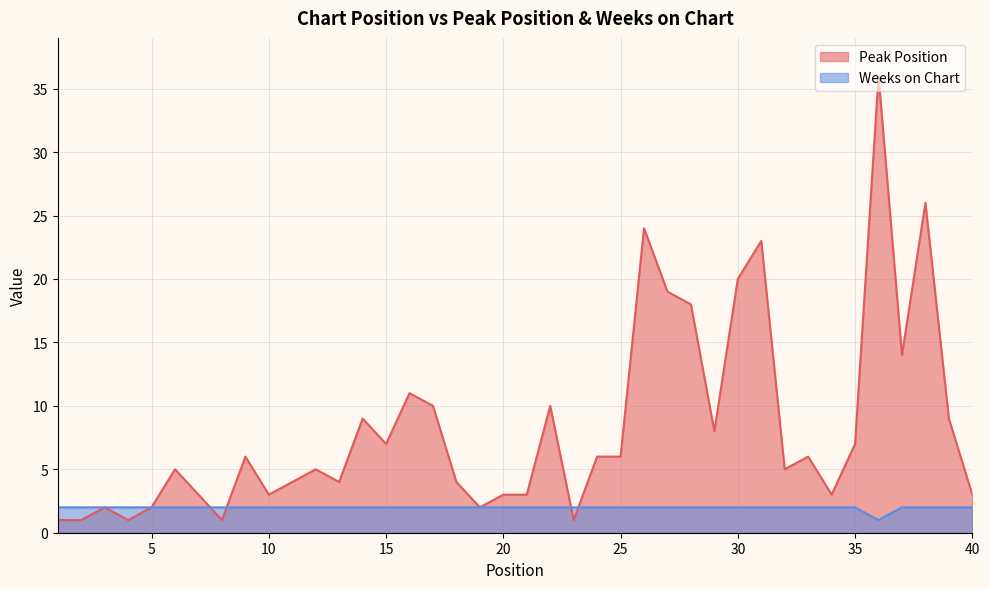

At which category does the chart reach its minimum across all series?

1